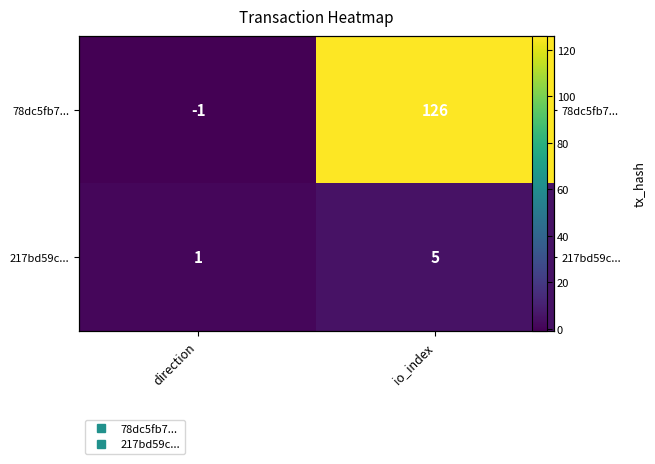

How many positive values does the 78dc5fb7... series have?

1